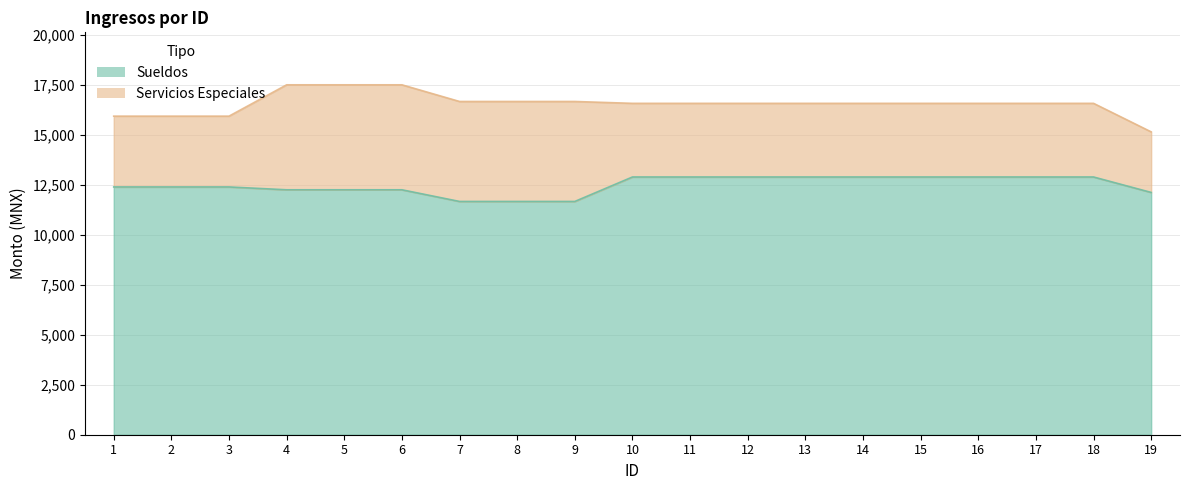

What is the greatest value displayed?

12889.9